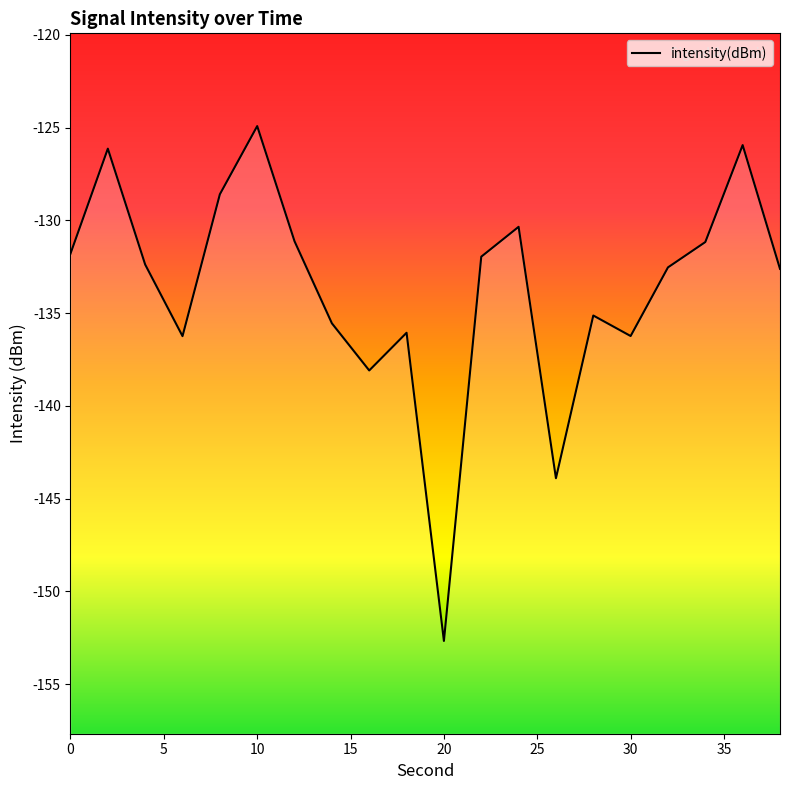

What is the average value?

-133.7